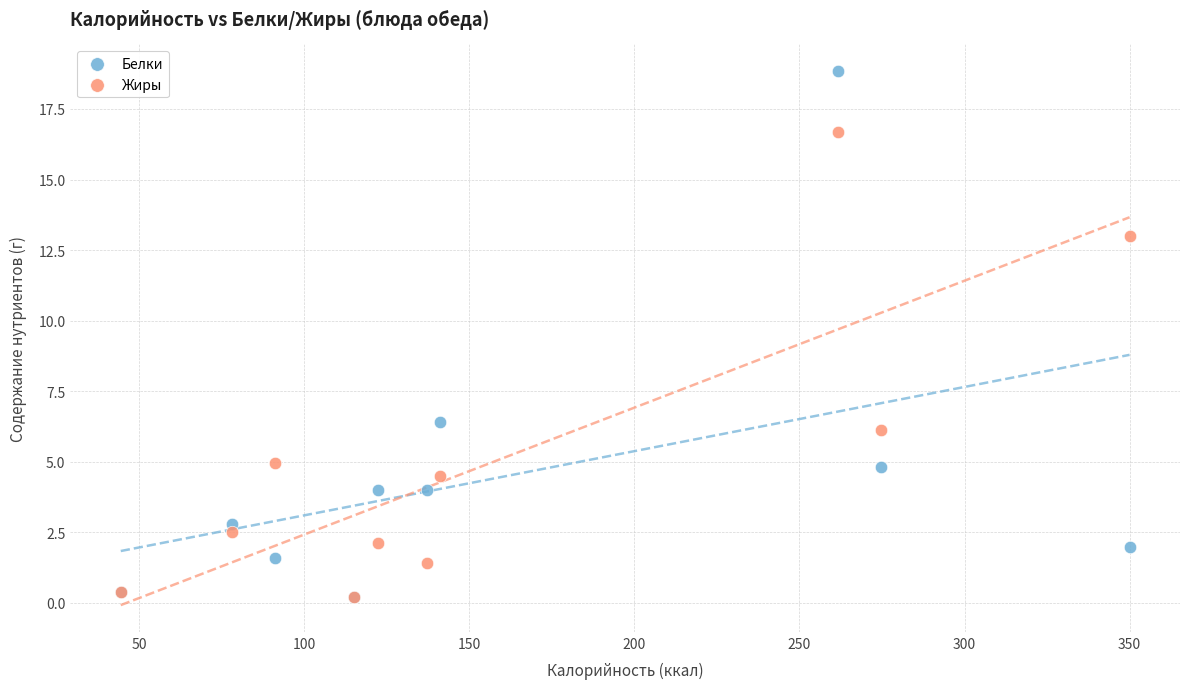

What are all the series names shown in the legend?

Белки, Жиры